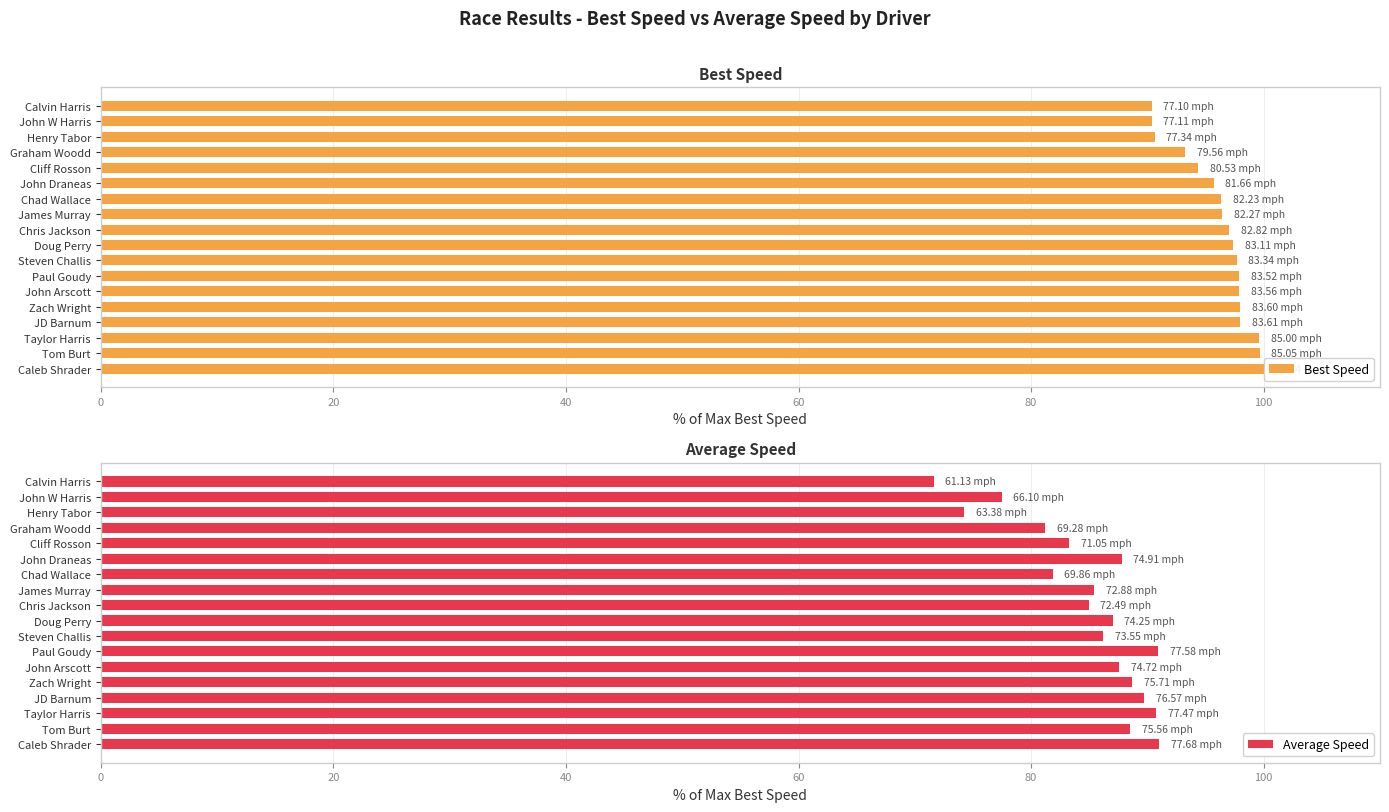

What is the difference between the second highest and second lowest values in the Best Speed series?

9.3